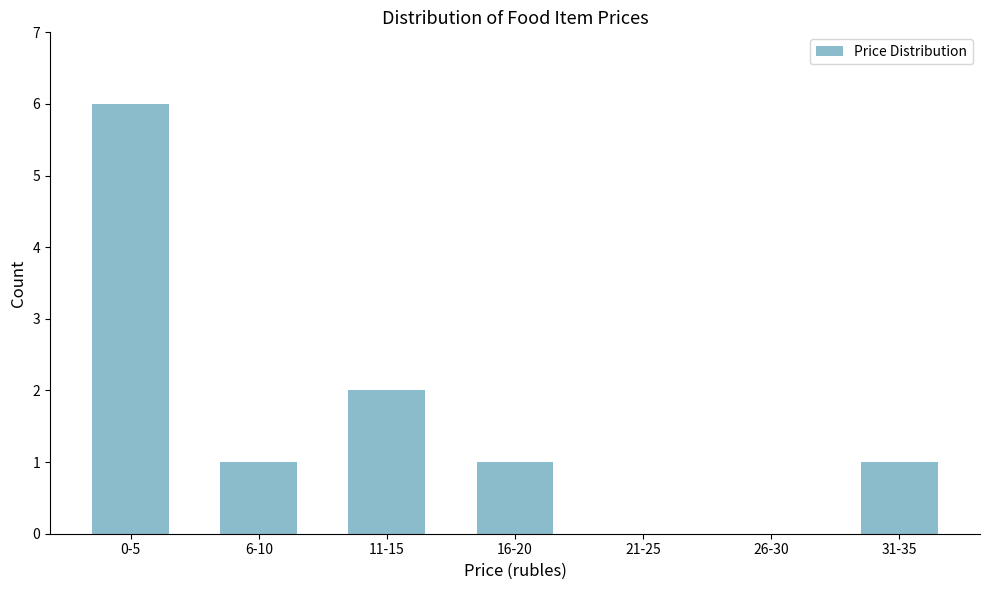

Reading left to right, transcribe all the data shown in this chart.

0-5=6	6-10=1	11-15=2	16-20=1	21-25=0	26-30=0	31-35=1